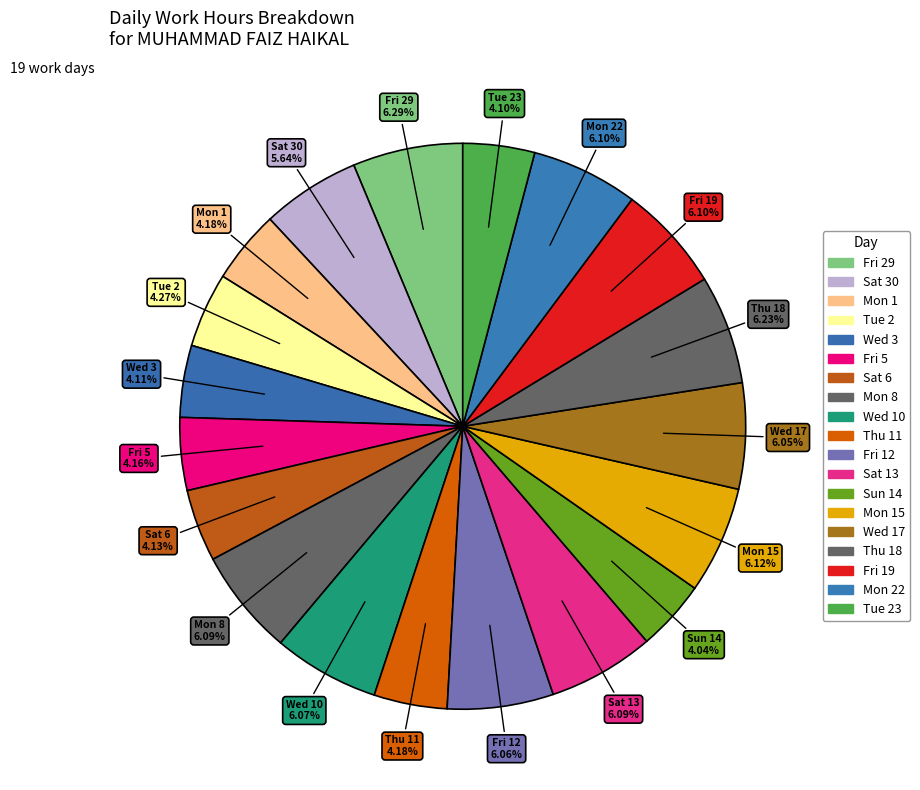

What is the largest slice in the pie chart?

Fri 29